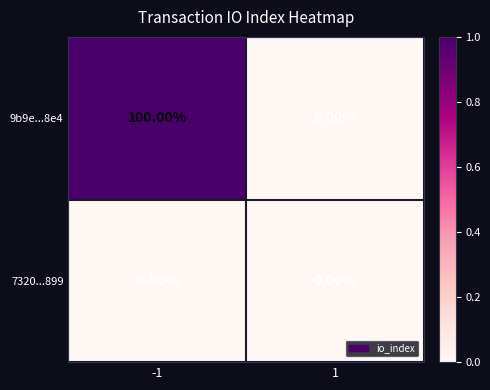

Which series has the widest spread of values?

9b9e...8e4